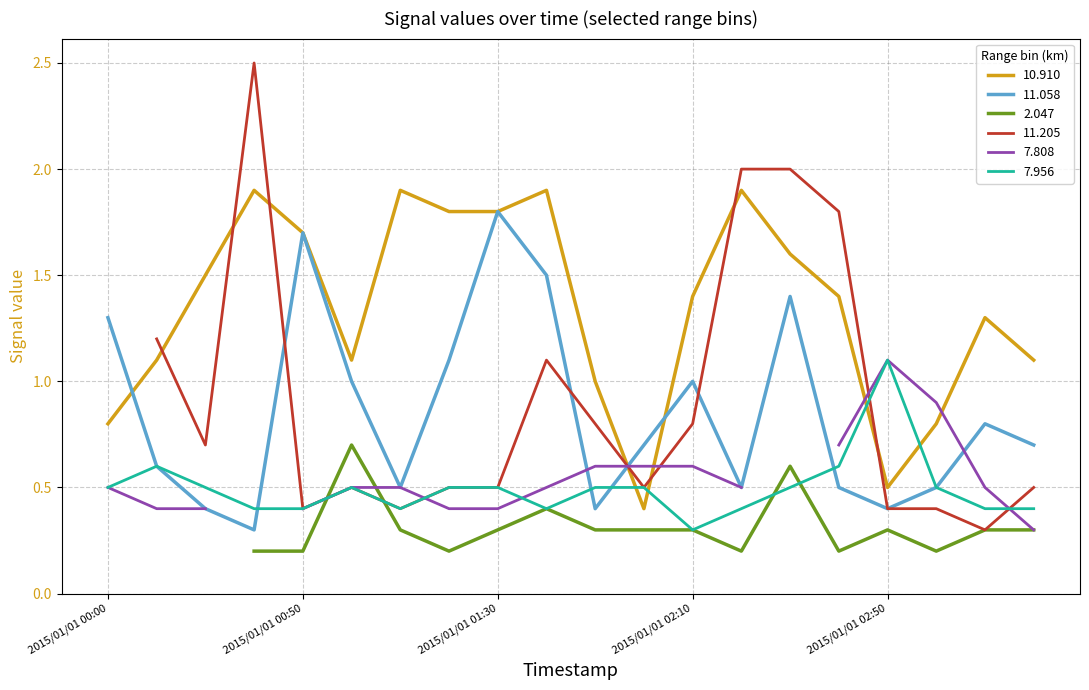

What is the maximum value for 7.956?

1.1